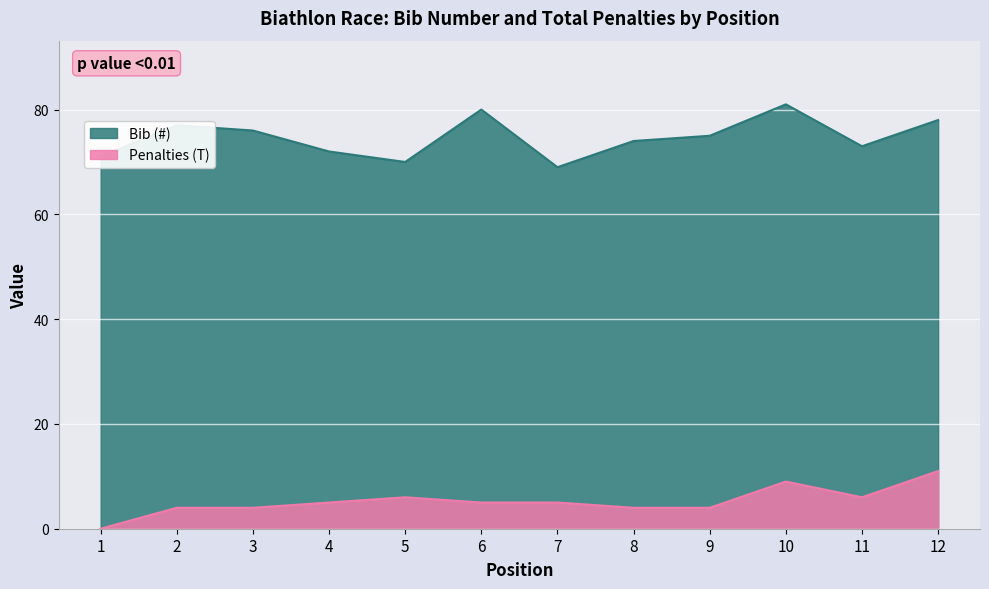

At how many categories does at least one series exceed 72?

8